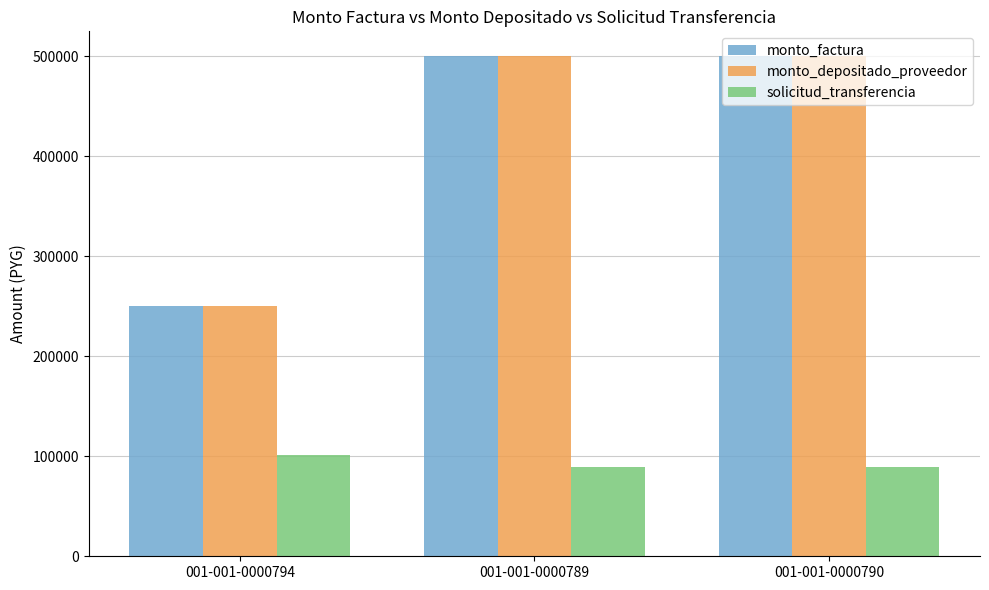

The monto_depositado_proveedor series shows 335724 at 001-001-0000789. True or false?

False